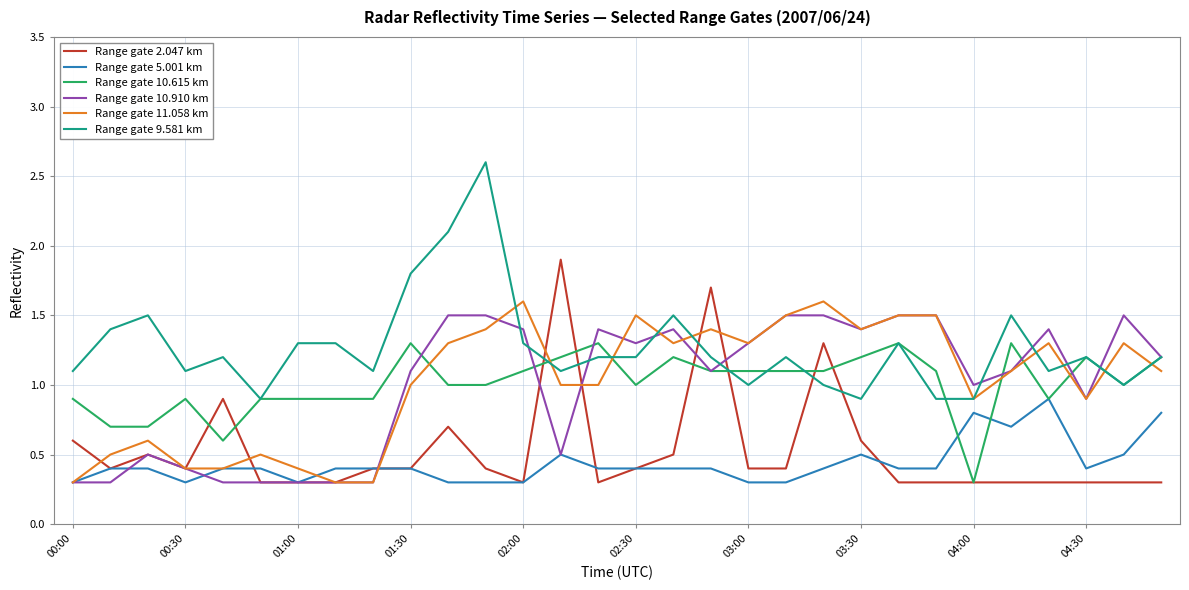

Which series has the largest total across all categories?

Range gate 9.581 km